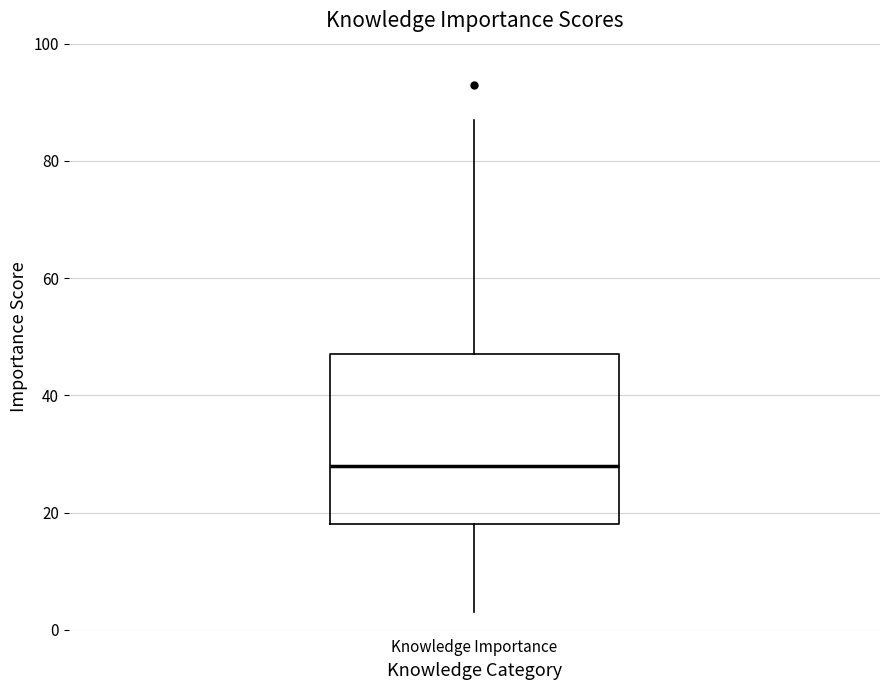

Where is the upper edge of the box for Knowledge Importance on the y-axis? The values are not printed on the chart, so give them approximately, as read against the axis.

48